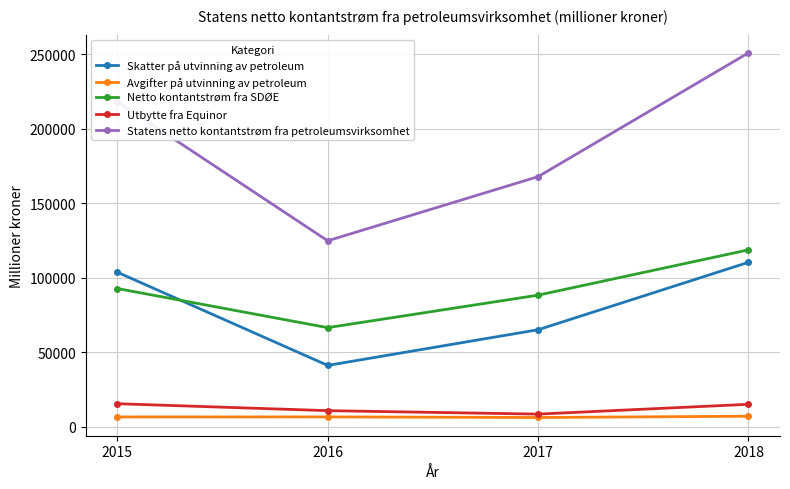

At which category is the sum across all series the highest?

2018